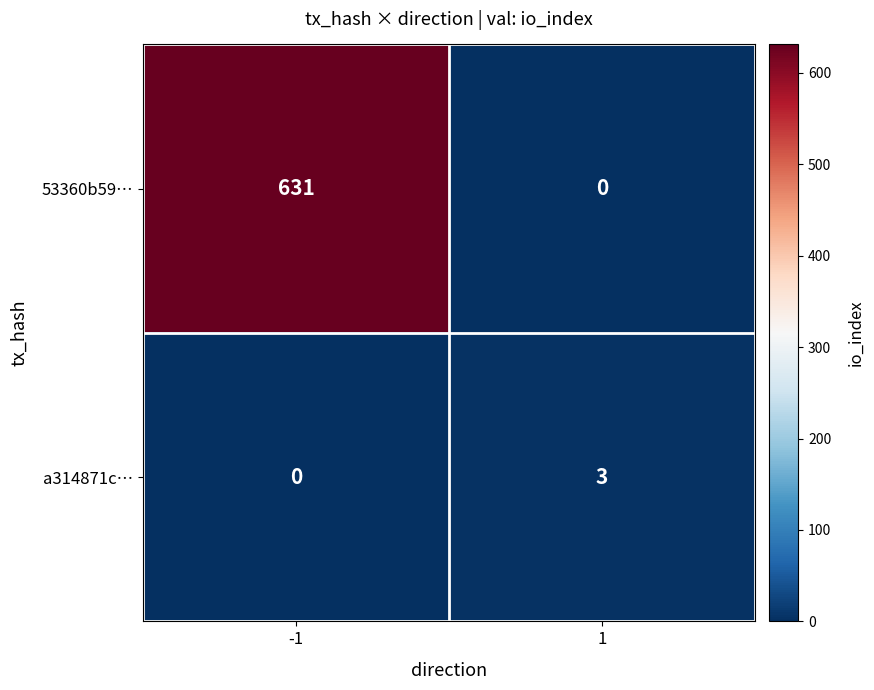

What value does the 53360b59… series have at -1, to the nearest 10?

630